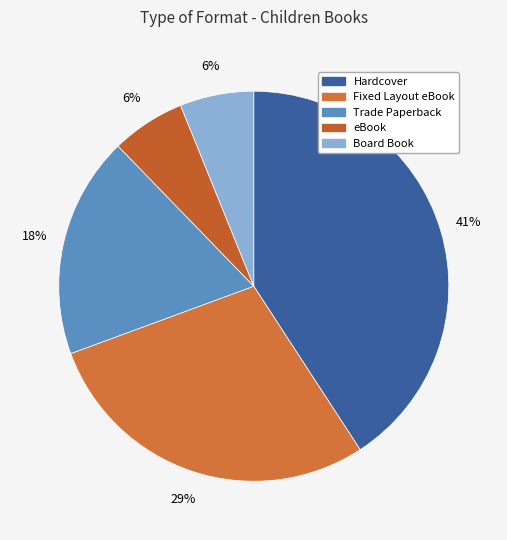

Rank the categories by value from lowest to highest.

eBook, Board Book, Trade Paperback, Fixed Layout eBook, Hardcover